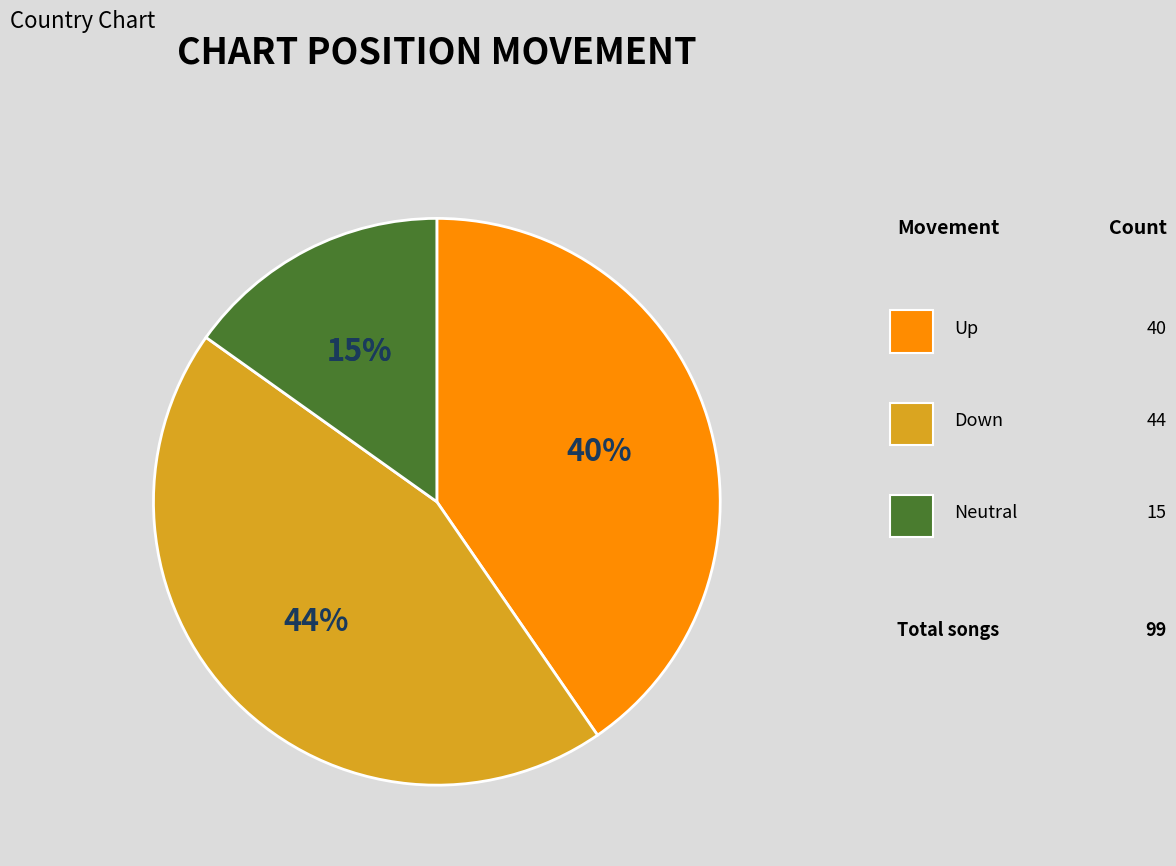

To the nearest percent, what is the difference between the largest and smallest slice percentages?

29%